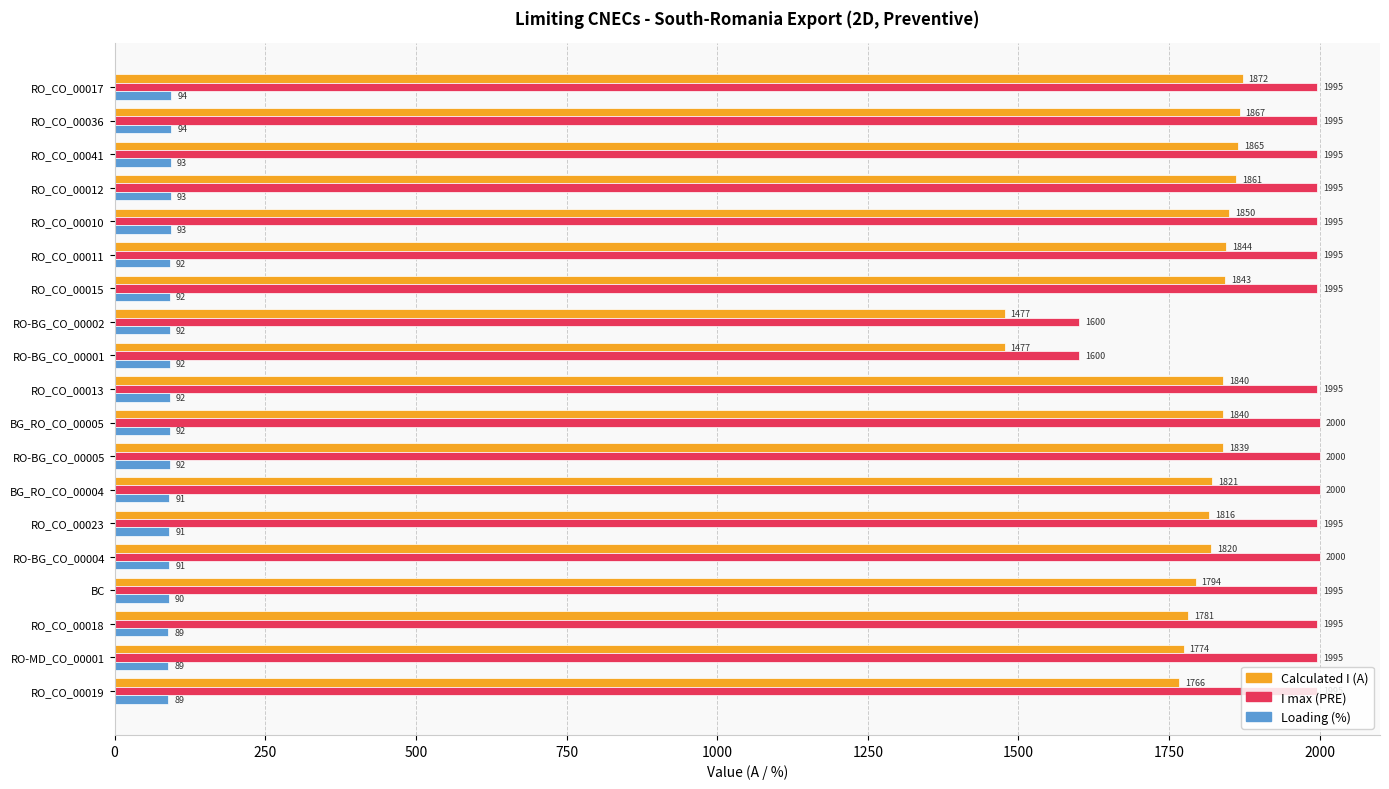

True or false: Calculated I (A) has a value of 1821 at BG_RO_CO_00004.

True